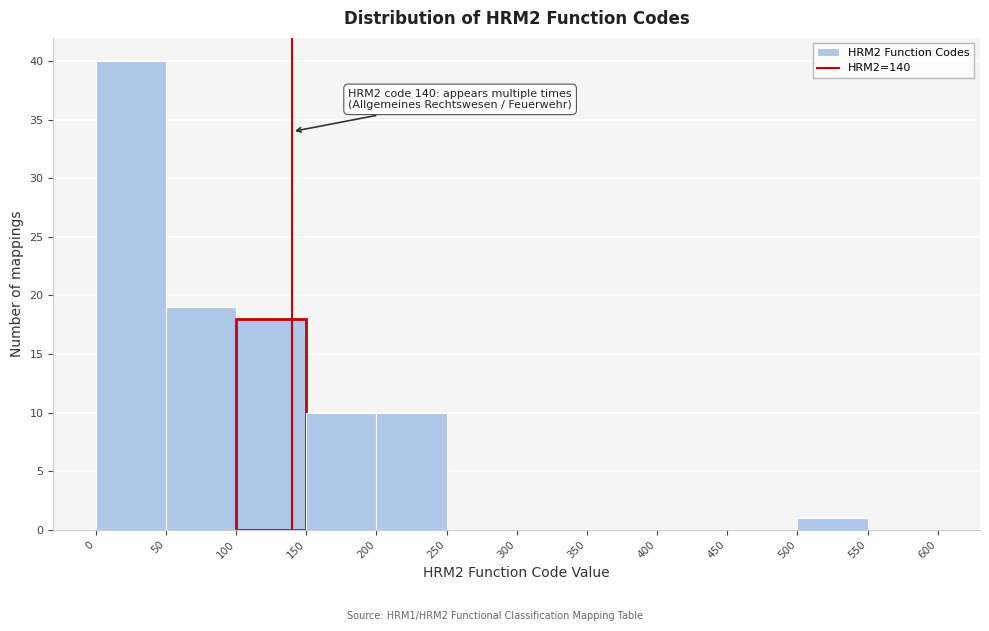

Over which range of the x-axis is the bar tallest?

0 to 50